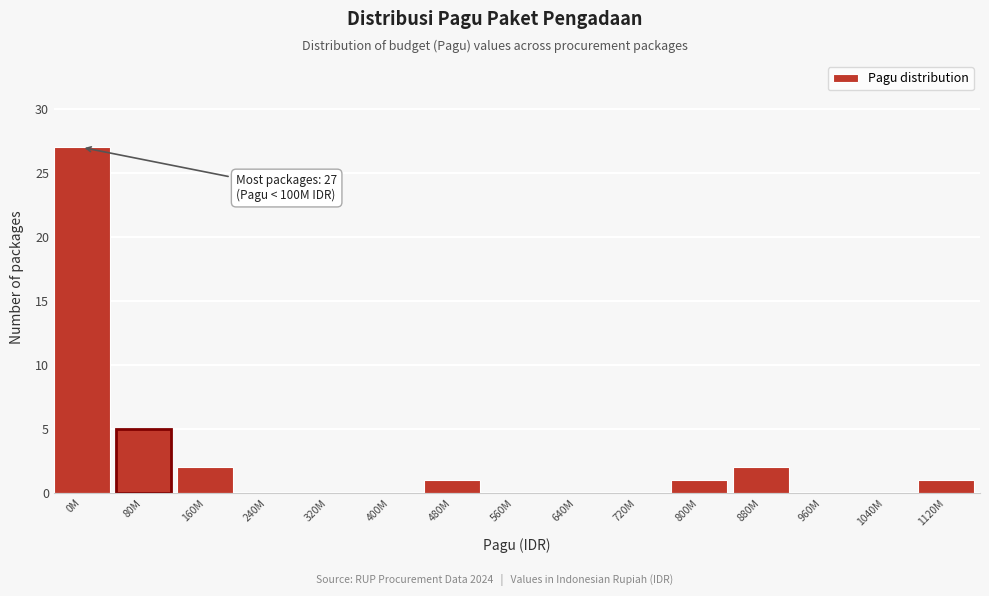

Reading left to right, extract all data points from this chart.

0M=27	80M=5	160M=2	240M=0	320M=0	400M=0	480M=1	560M=0	640M=0	720M=0	800M=1	880M=2	960M=0	1040M=0	1120M=1